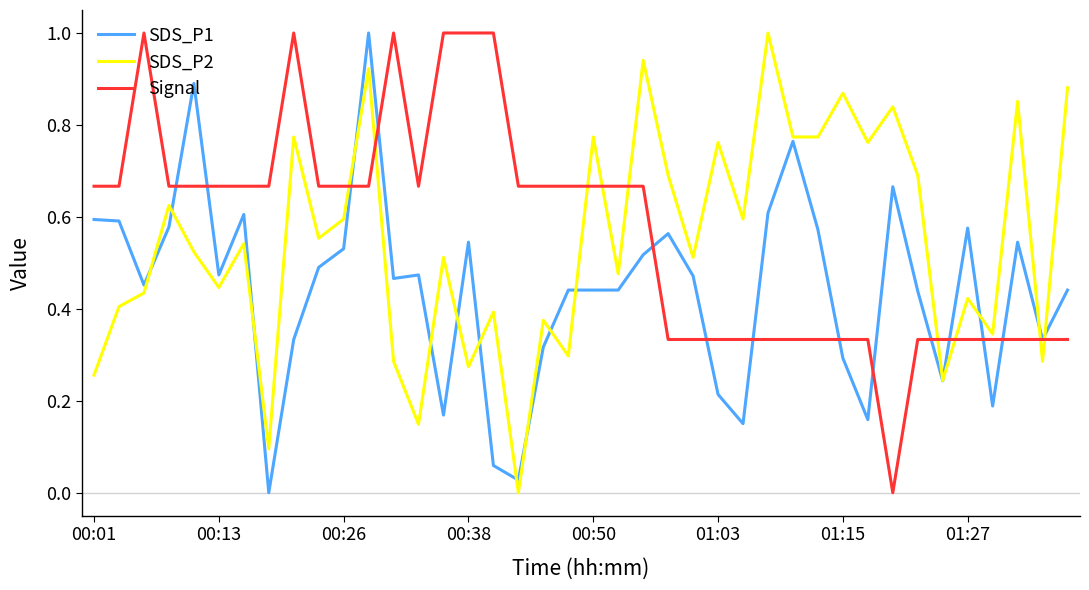

After their last crossing, which series has the higher values: SDS_P2 or Signal?

SDS_P2